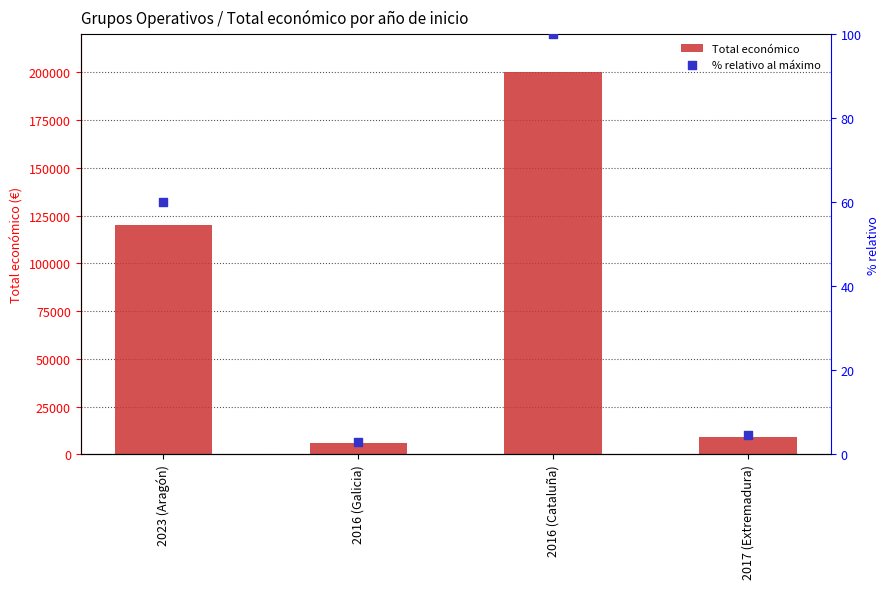

Which series has the largest total across all categories?

Total económico